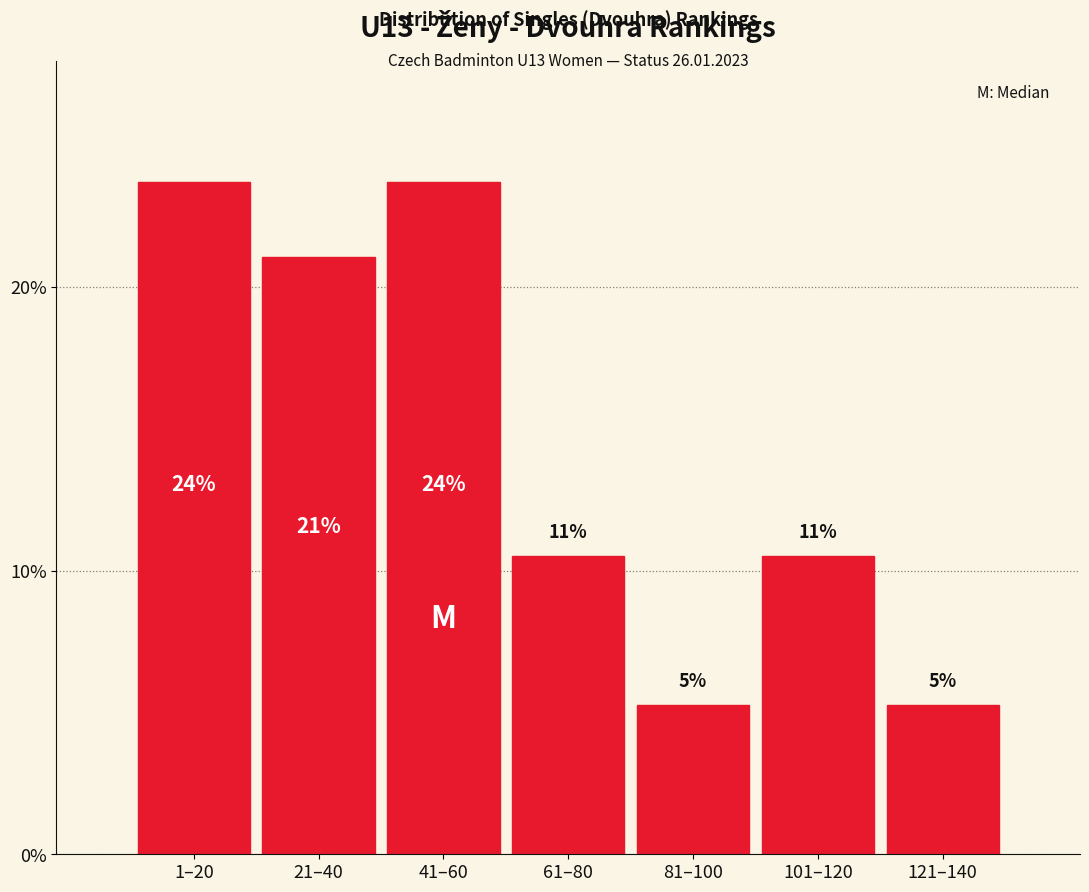

How many bars are there in total?

7